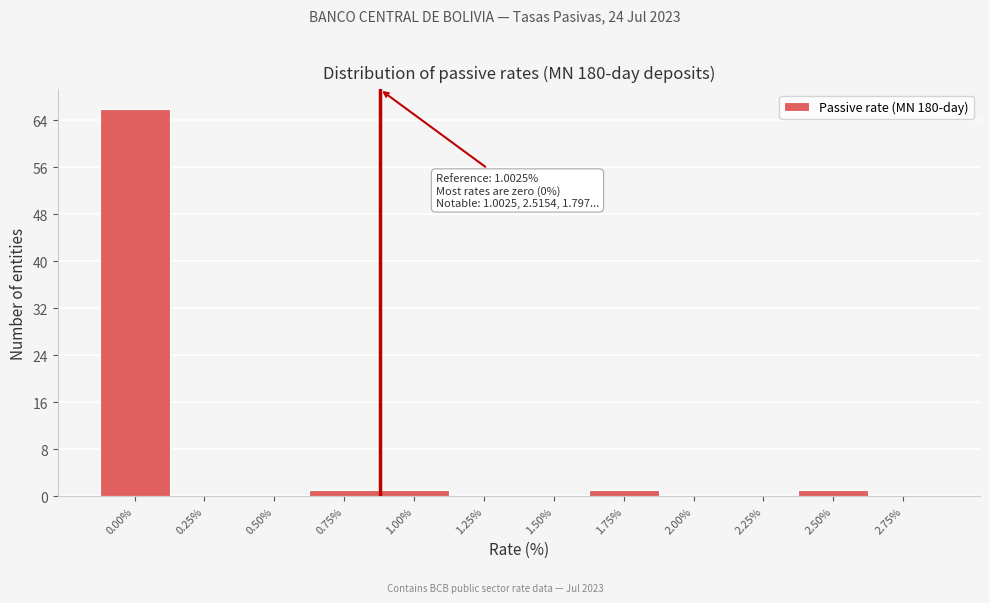

Reading left to right, extract all data points from this chart.

0.00%=66	0.25%=0	0.50%=0	0.75%=1	1.00%=1	1.25%=0	1.50%=0	1.75%=1	2.00%=0	2.25%=0	2.50%=1	2.75%=0